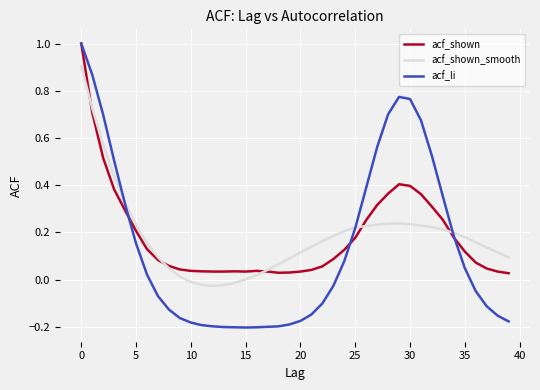

What is the highest value of the acf_shown series?

1.0